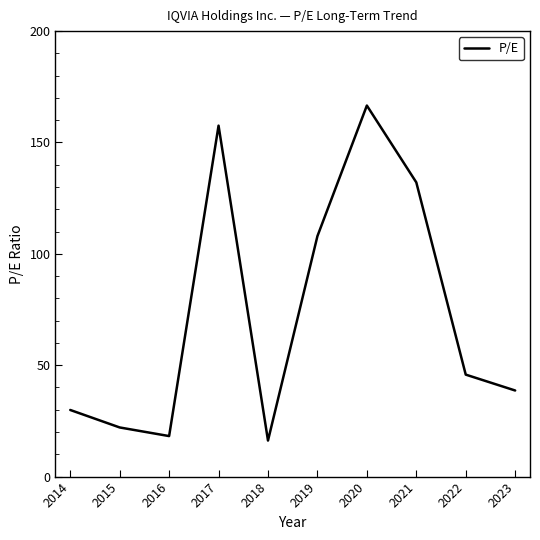

Rank the categories by value from highest to lowest.

2020, 2017, 2021, 2019, 2022, 2023, 2014, 2015, 2016, 2018